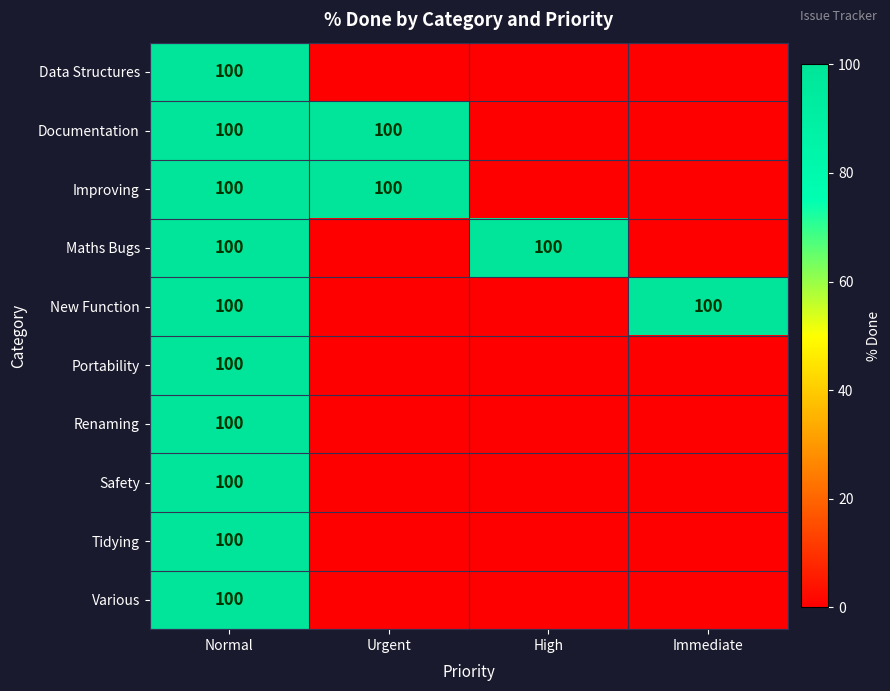

The value of Maths Bugs at High is 100. True or false?

True